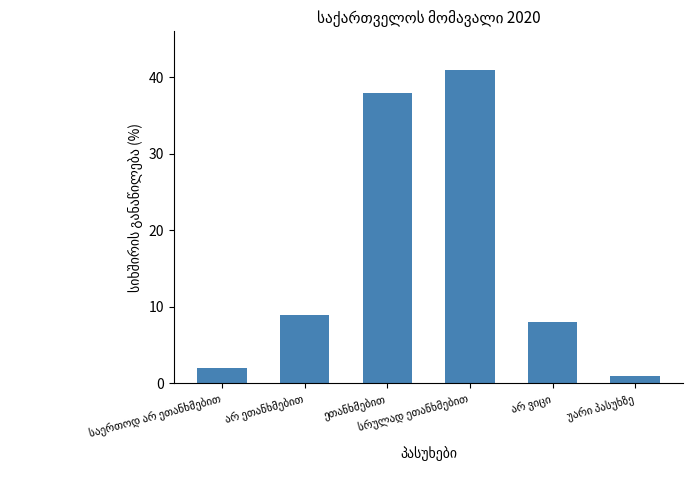

What is the difference between the maximum and minimum values?

40